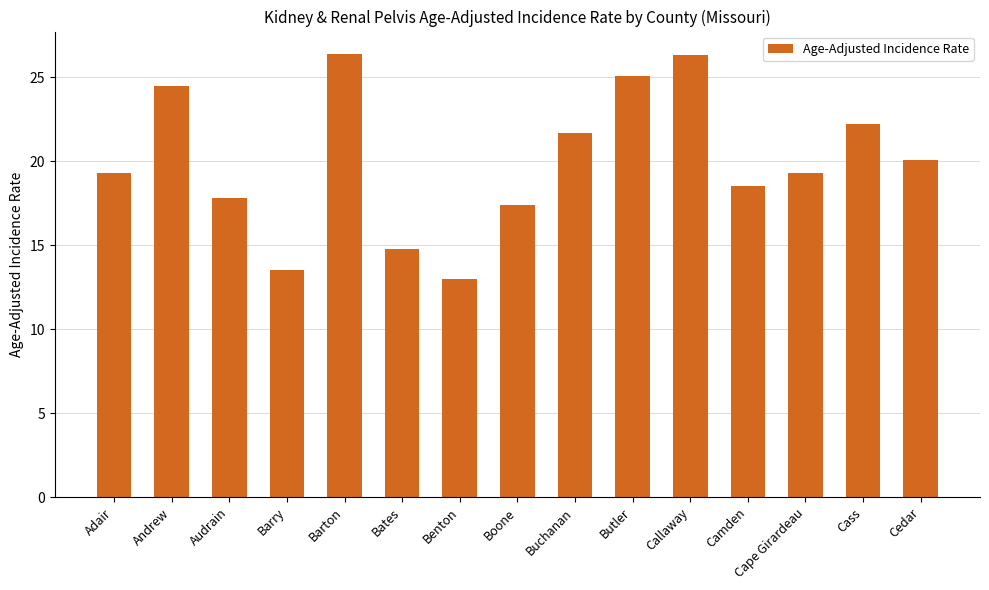

What is the sum of the values at Butler and Audrain?

42.9